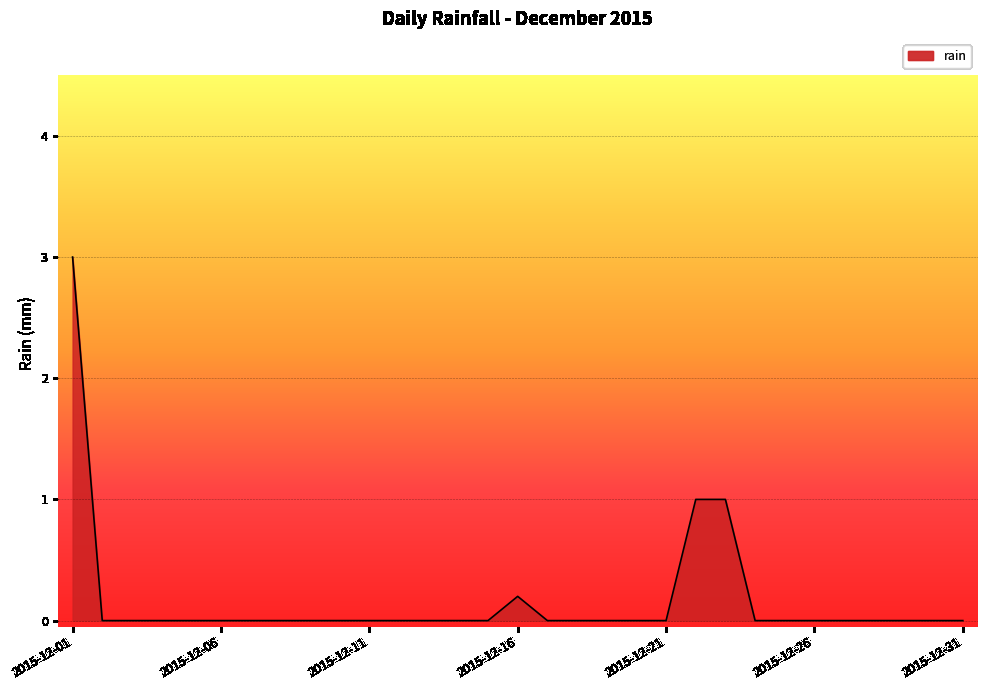

How many categories are shown in the chart?

31